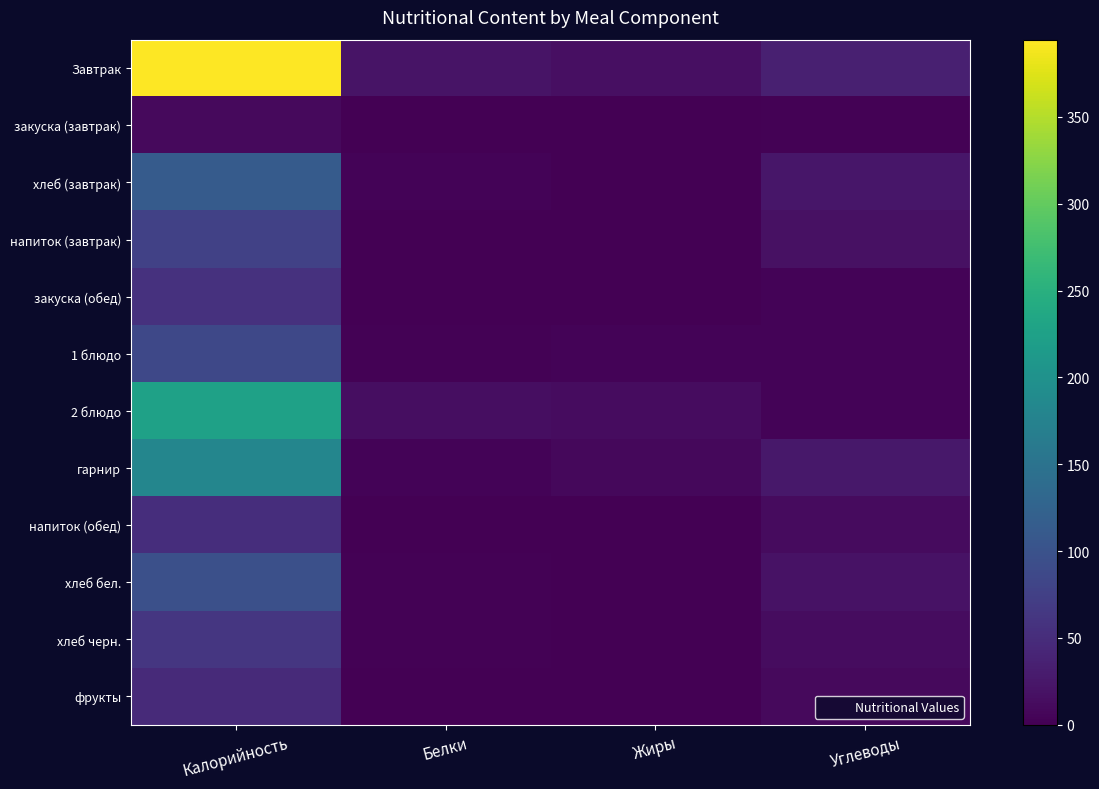

How many categories are shown in the chart?

4